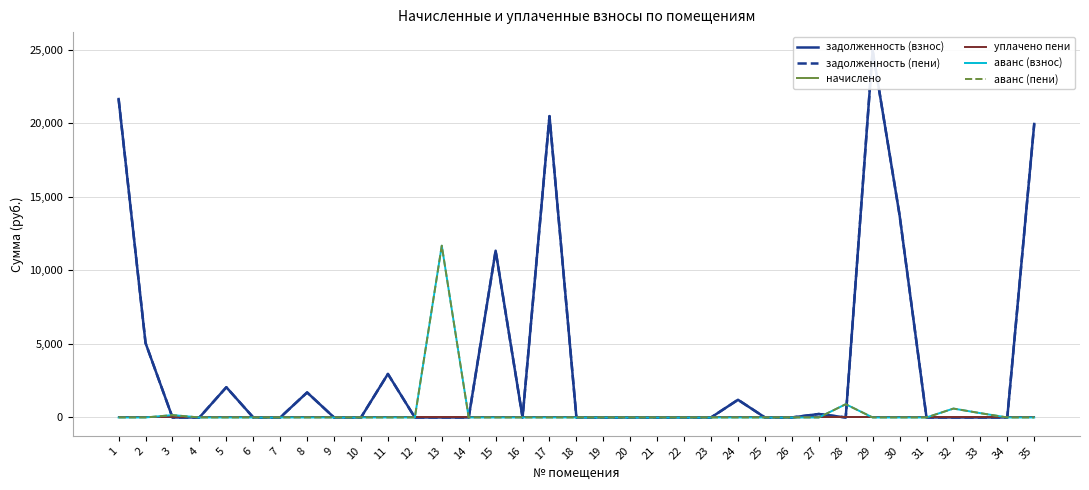

At which category is the sum across all series the highest?

29